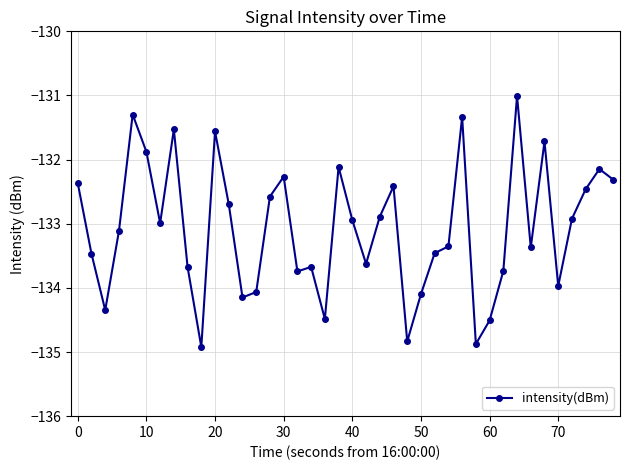

What is the value of the 4th point from the left?

-133.1